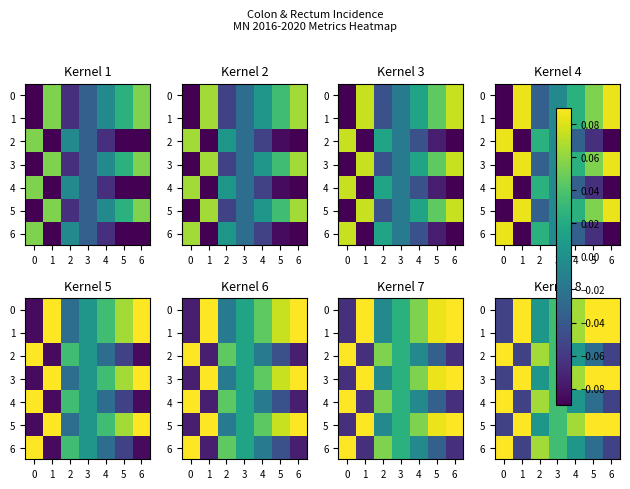

Is the value of 4 at 3 greater than the value of 6 at 3?

Yes